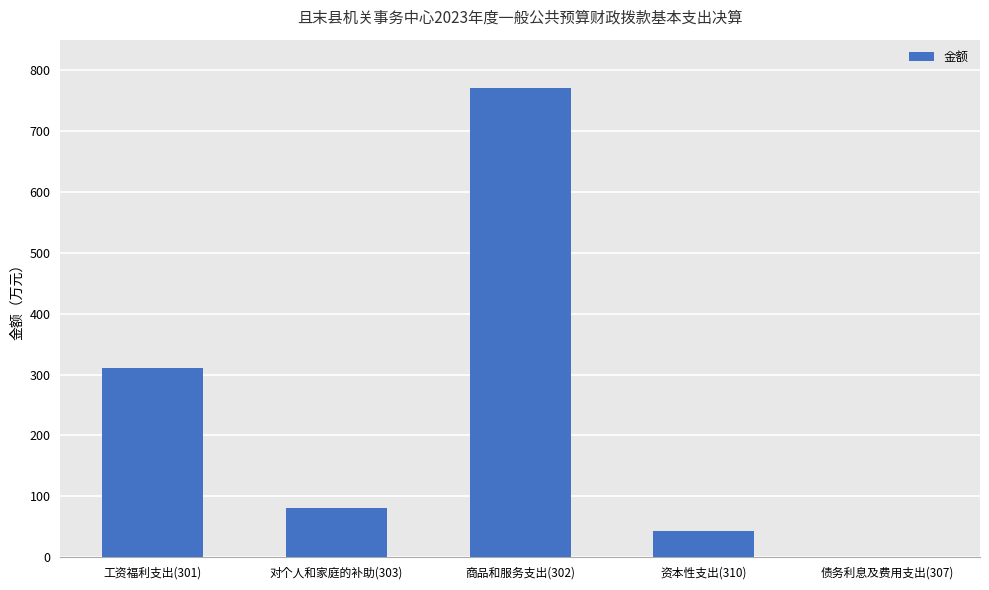

Where is the data nearest to the value 384?

工资福利支出(301)